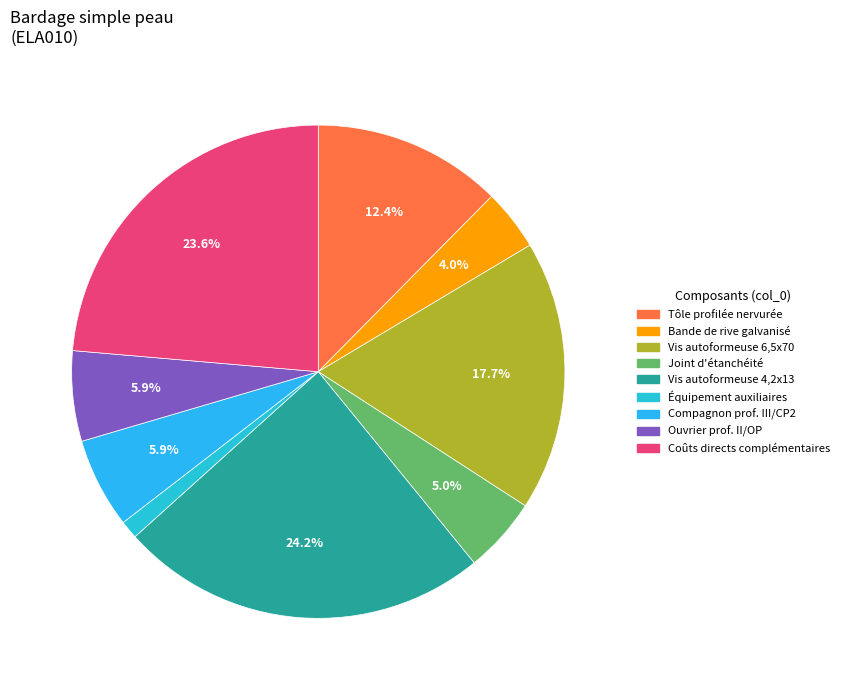

Rank the categories by value from lowest to highest.

mq08sol020, mt13ccg020e, mt13ccg040, mo051, mo098, mt13ccg100f, mt13ccg030g, Coûts directs complémentaires, mt13ccg030e